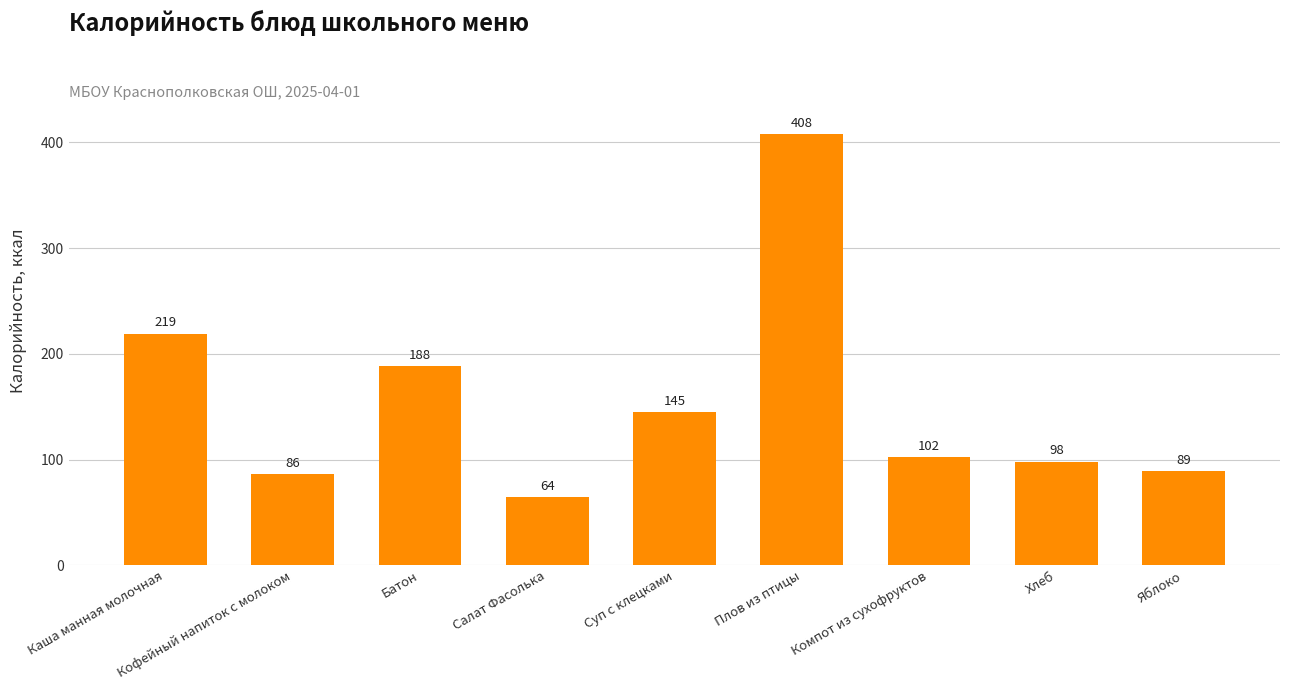

Which label corresponds to the smallest value in the chart?

Салат Фасолька